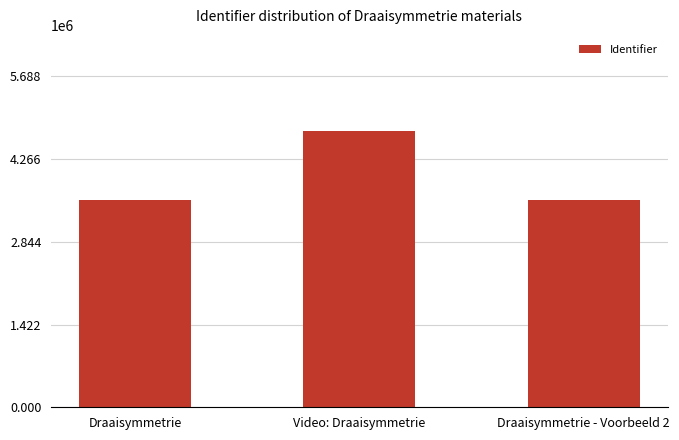

Approximately how many times larger is the value at Draaisymmetrie compared to Video: Draaisymmetrie?

0.8